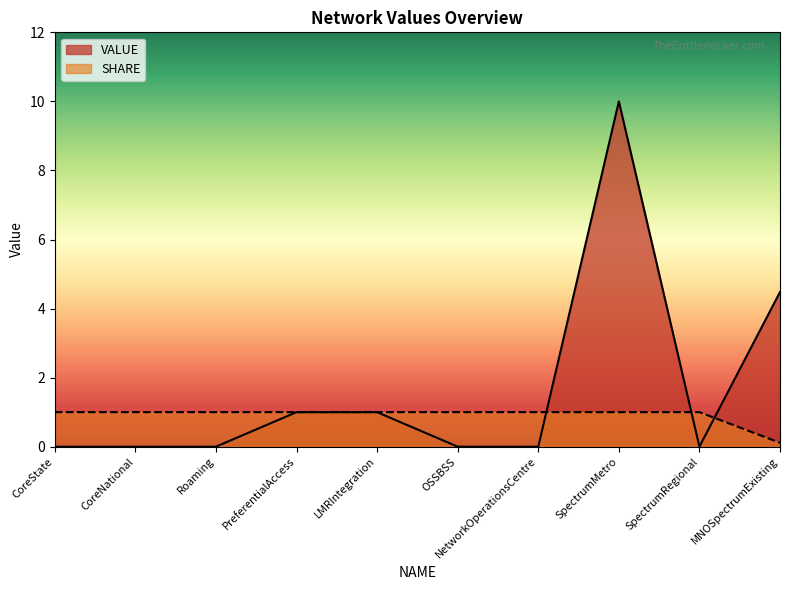

True or false: SHARE has more than 1 points higher than both neighbors.

False